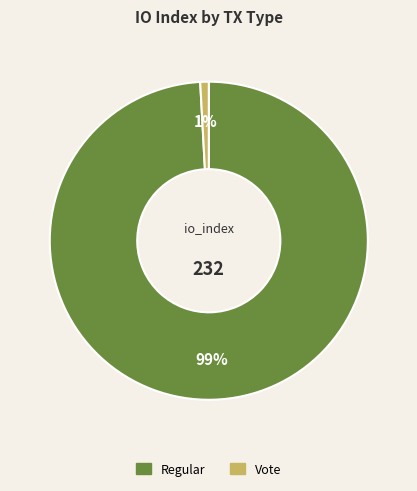

Combined, do Regular and Vote account for over 50%?

Yes